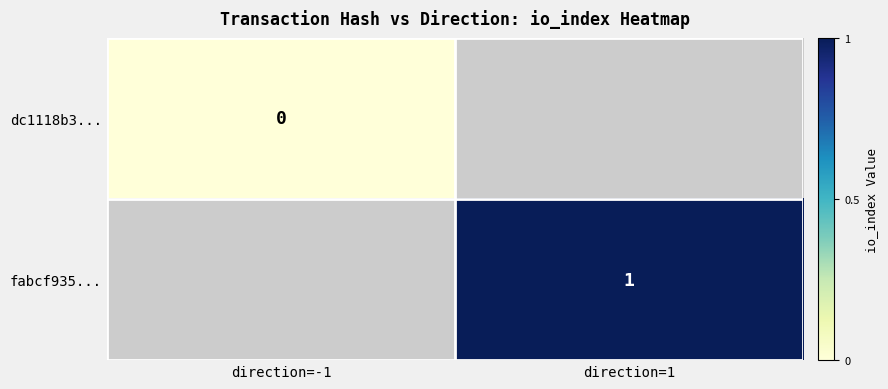

Between direction=-1 and direction=1, which is larger?

direction=1